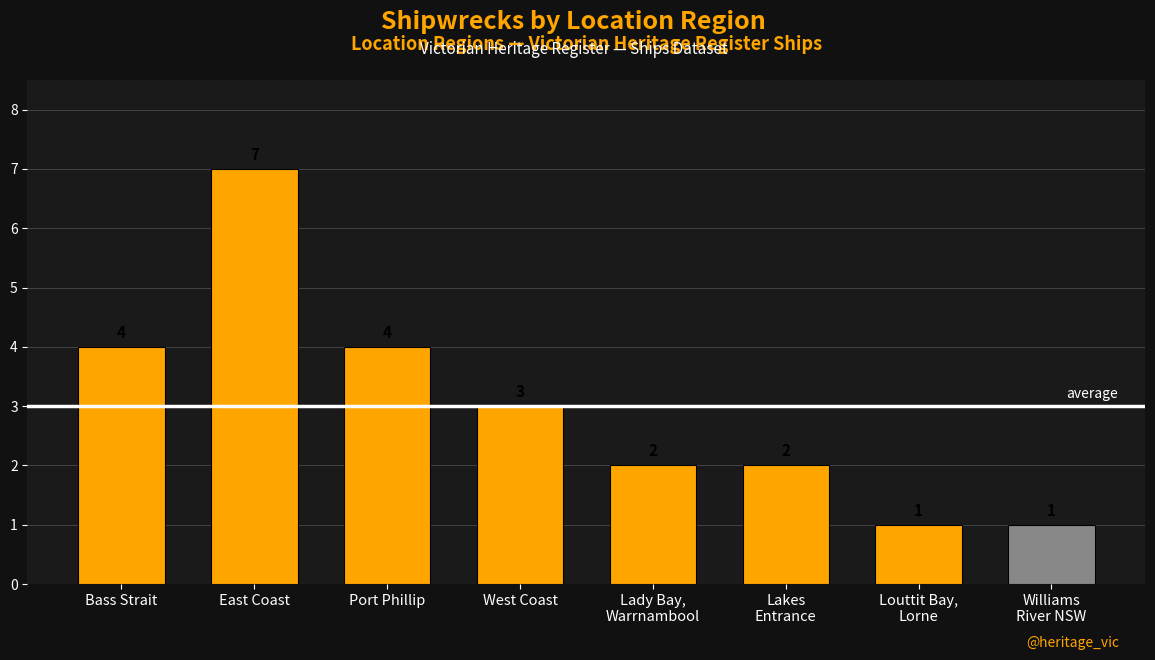

What is the ratio of the value at East Coast to the value at Lady Bay,
Warrnambool?

3.5